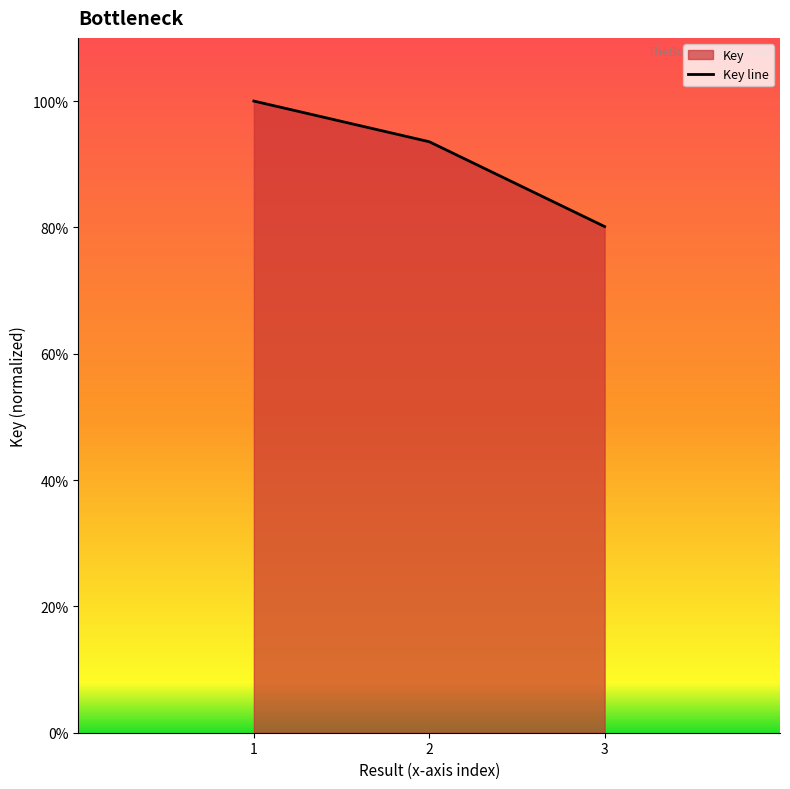

What is the difference between the maximum and second lowest values?

0.1